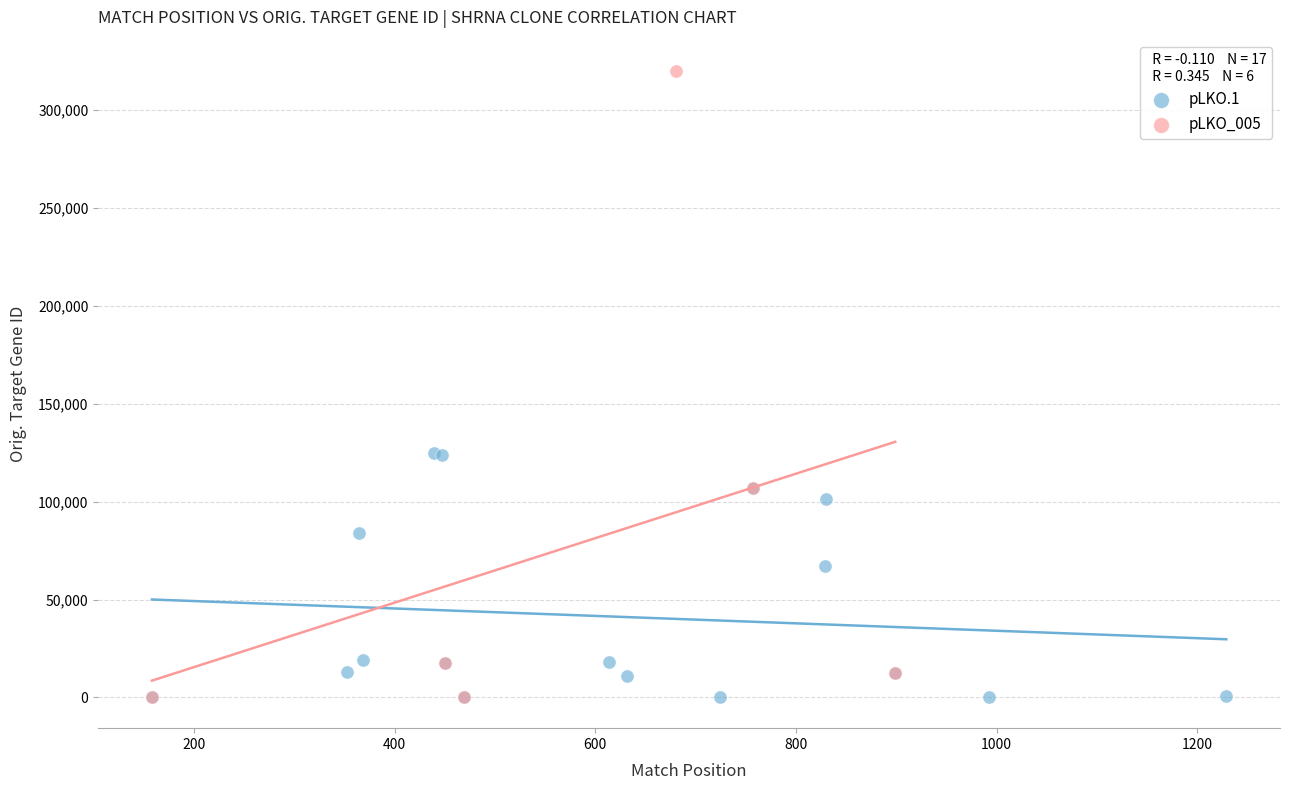

Which series has the largest Y range (max minus min)?

pLKO_005